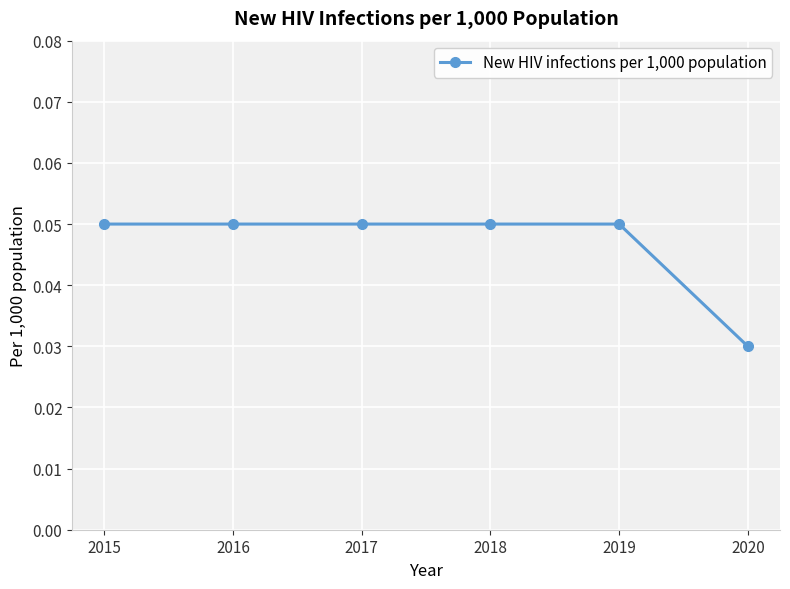

What is the sum of all values?

0.3